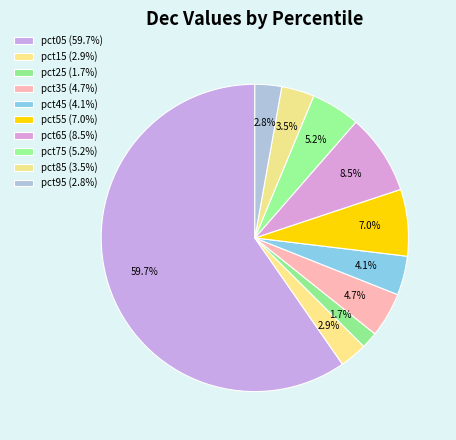

True or false: pct55 accounts for 7% of the total.

True